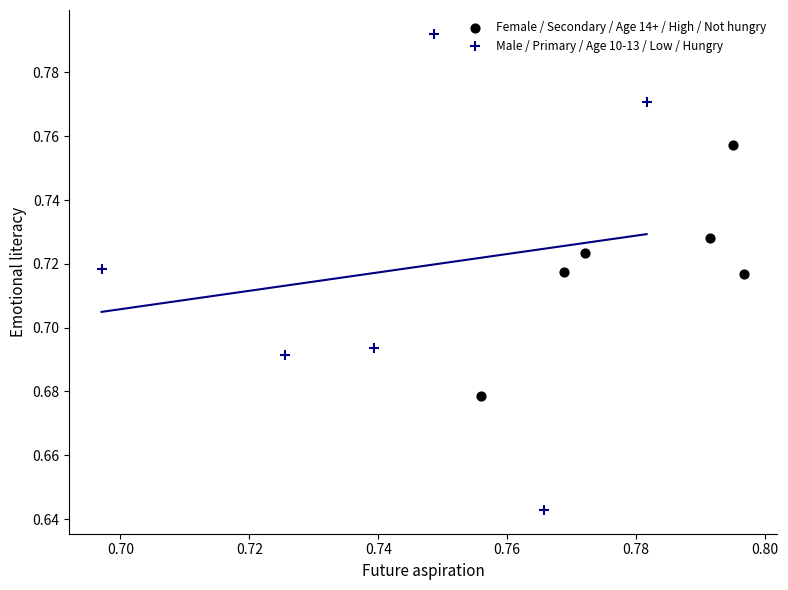

Which series reaches the minimum Y coordinate?

Male / Primary / Age 10-13 / Low / Hungry